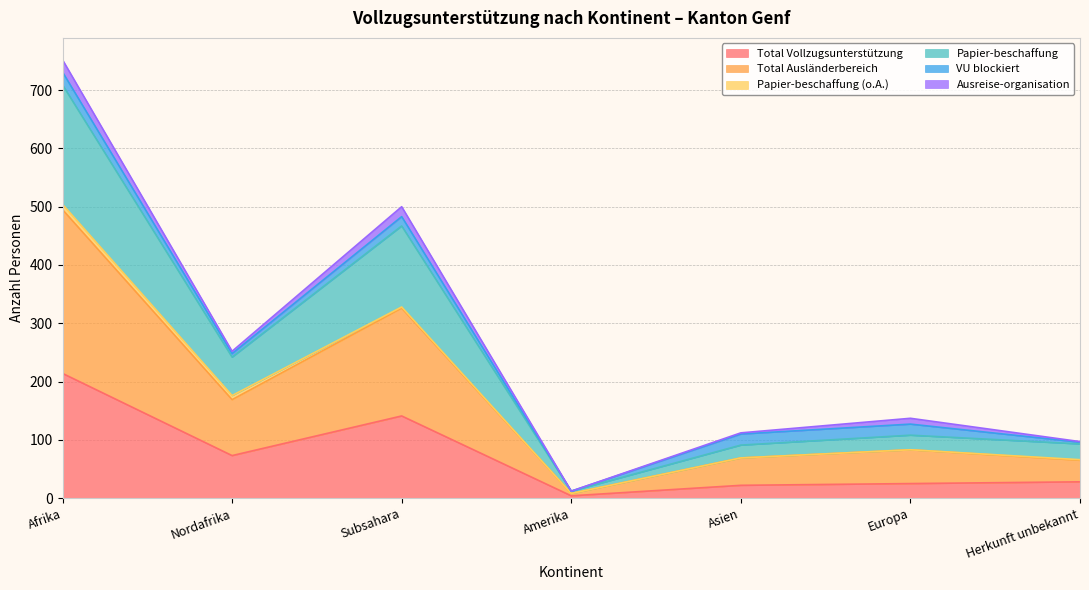

True or false: Papier-beschaffung has more than 1 interior local peaks.

True